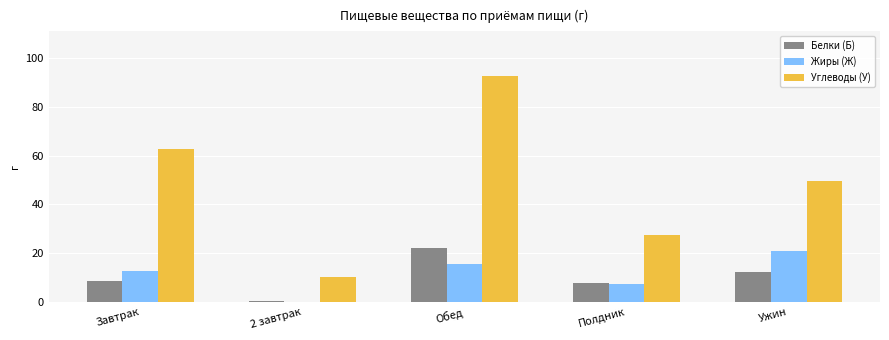

Between 2 завтрак and Обед, which series saw the biggest shift?

Углеводы (У)